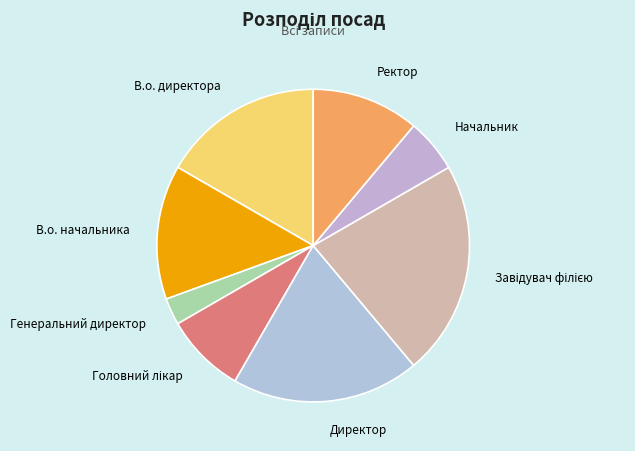

Is the sum of Генеральний директор and Директор greater than half?

No